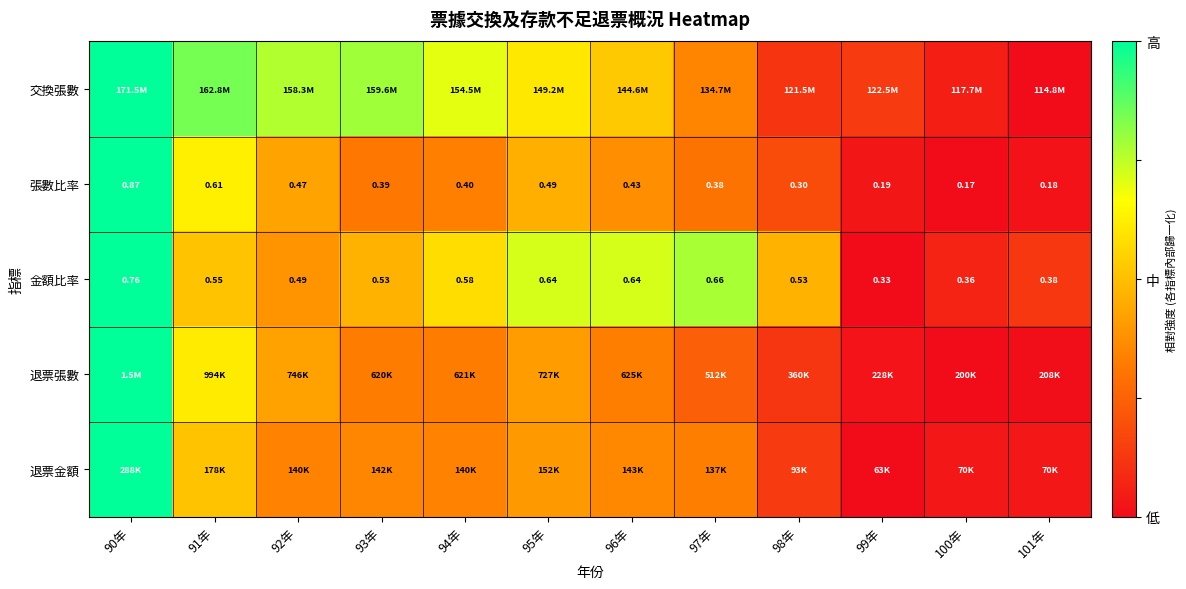

Is the value of 退票張數 at 96年 greater than the value of 退票金額 at 99年?

Yes